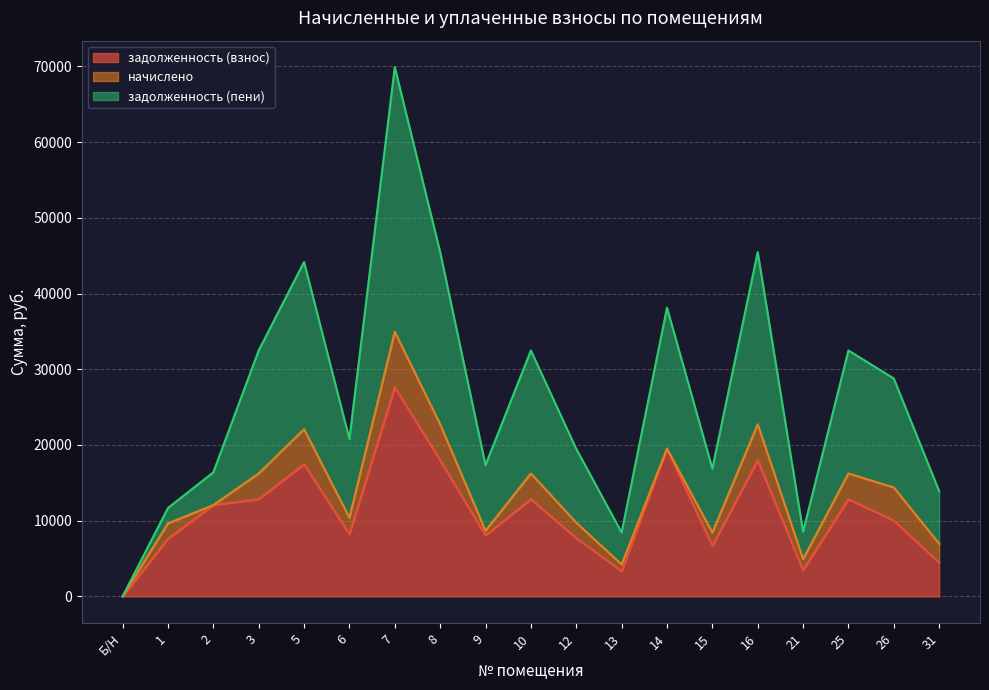

What is the maximum value for задолженность (взнос)?

27631.7